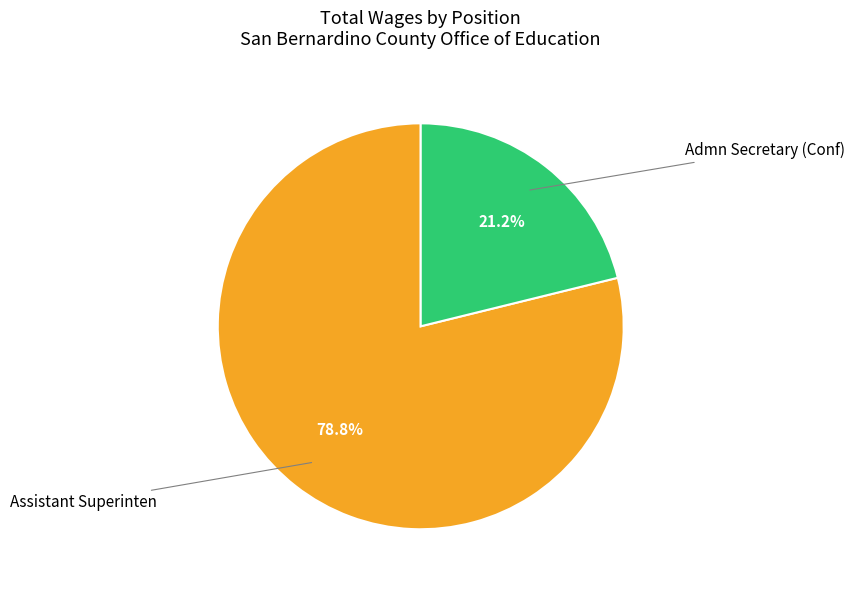

Does any single category account for the majority?

Yes